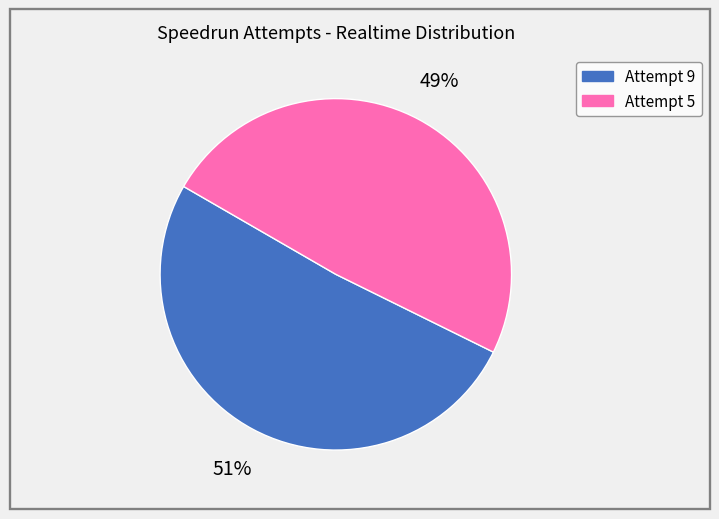

Approximately how many times larger is the value at Attempt 5 compared to Attempt 9?

1.0